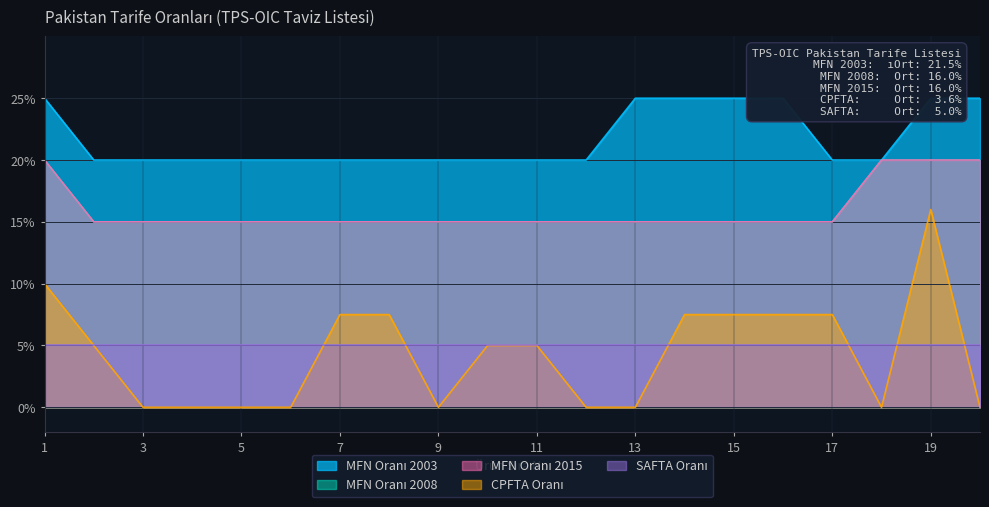

How many lines are shown in the chart?

4